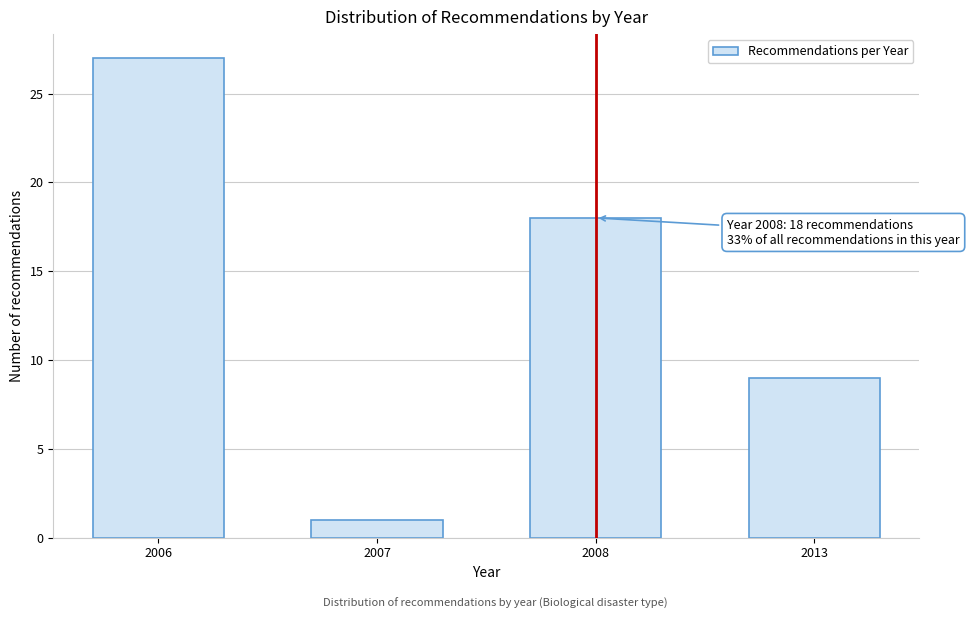

Reading left to right, list all the values displayed in this chart.

2006=27	2007=1	2008=18	2013=9